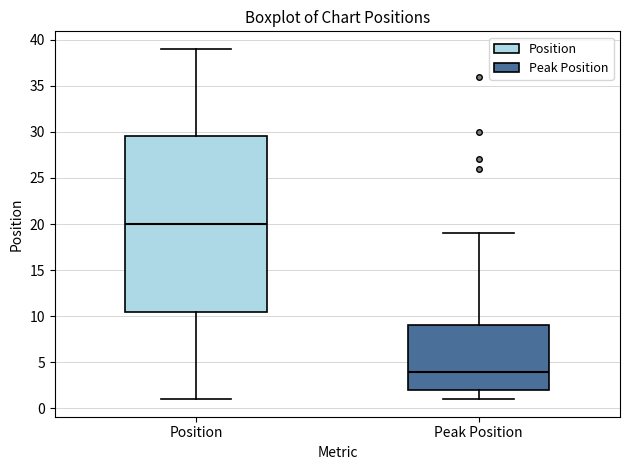

Reading left to right, transcribe this box plot: for each box, give where its median line is, the range the box spans, and where its two whiskers end, as read against the y-axis. The values are not printed on the chart, so give them approximately, as read against the axis.

Position: median 20.0, box 10.5 to 29.5, whiskers 1.0 to 39.0
Peak Position: median 4.0, box 2.0 to 9.0, whiskers 1.0 to 19.0